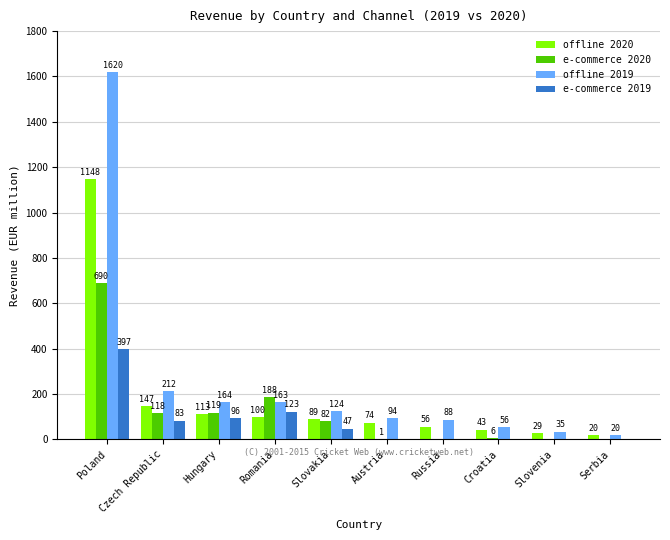

At which category is the sum across all series the highest?

Poland